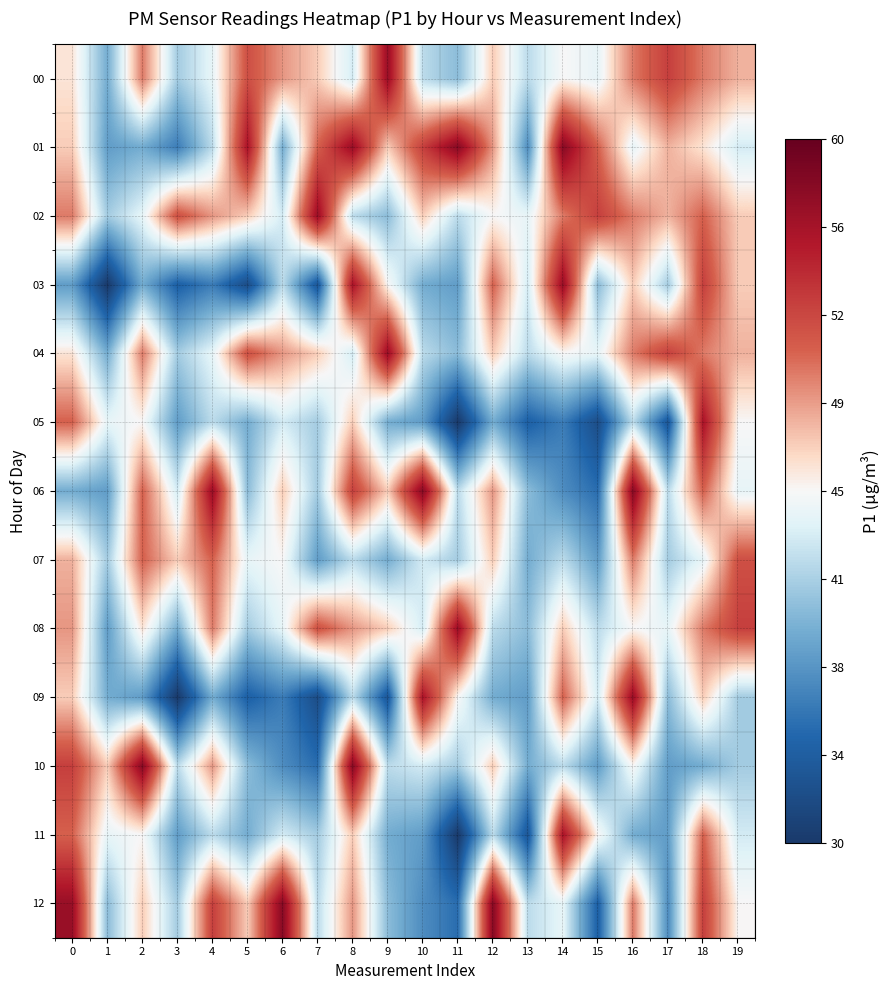

Reading left to right, what are all the values shown in this chart?

00: 0=46	1=39	2=50	3=41	4=44	5=52	6=49	7=47	8=43	9=57	10=42	11=40	12=47	13=42	14=45	15=44	16=50	17=53	18=50	19=48
01: 0=47	1=38	2=39	3=36	4=42	5=56	6=39	7=51	8=57	9=47	10=53	11=58	12=49	13=37	14=58	15=51	16=44	17=48	18=46	19=43
02: 0=50	1=41	2=44	3=52	4=49	5=47	6=43	7=57	8=42	9=40	10=47	11=42	12=45	13=44	14=50	15=53	16=50	17=48	18=51	19=47
03: 0=38	1=30	2=39	3=34	4=36	5=32	6=42	7=33	8=56	9=45	10=39	11=38	12=51	13=43	14=57	15=40	16=47	17=41	18=53	19=47
04: 0=46	1=39	2=50	3=41	4=44	5=52	6=49	7=47	8=43	9=57	10=42	11=40	12=47	13=42	14=45	15=44	16=50	17=53	18=50	19=48
05: 0=51	1=44	2=45	3=38	4=42	5=39	6=43	7=41	8=47	9=39	10=38	11=30	12=39	13=34	14=36	15=32	16=42	17=33	18=56	19=45
06: 0=39	1=38	2=51	3=43	4=57	5=40	6=47	7=41	8=53	9=47	10=58	11=42	12=49	13=40	14=37	15=35	16=58	17=42	18=51	19=44
07: 0=48	1=41	2=51	3=47	4=51	5=44	6=45	7=38	8=42	9=39	10=43	11=41	12=47	13=39	14=42	15=38	16=50	17=41	18=44	19=52
08: 0=49	1=38	2=46	3=39	4=50	5=41	6=44	7=52	8=49	9=47	10=43	11=57	12=42	13=40	14=47	15=42	16=45	17=44	18=50	19=53
09: 0=47	1=39	2=38	3=30	4=39	5=34	6=36	7=32	8=42	9=33	10=56	11=45	12=39	13=38	14=51	15=43	16=57	17=40	18=47	19=41
10: 0=53	1=47	2=58	3=42	4=49	5=40	6=37	7=35	8=58	9=42	10=43	11=41	12=47	13=39	14=42	15=38	16=45	17=38	18=39	19=41
11: 0=51	1=44	2=45	3=38	4=42	5=39	6=43	7=41	8=47	9=39	10=38	11=30	12=42	13=33	14=56	15=45	16=39	17=38	18=51	19=43
12: 0=57	1=40	2=47	3=41	4=53	5=47	6=58	7=42	8=49	9=40	10=37	11=35	12=58	13=42	14=44	15=34	16=50	17=37	18=53	19=45